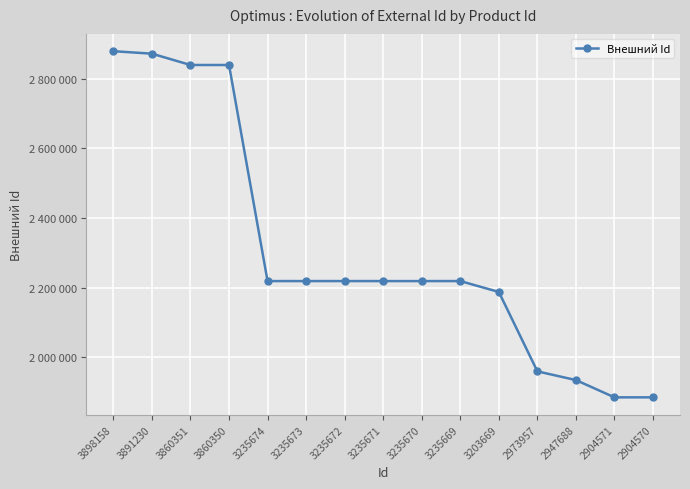

Does the chart have visible grid lines?

Yes